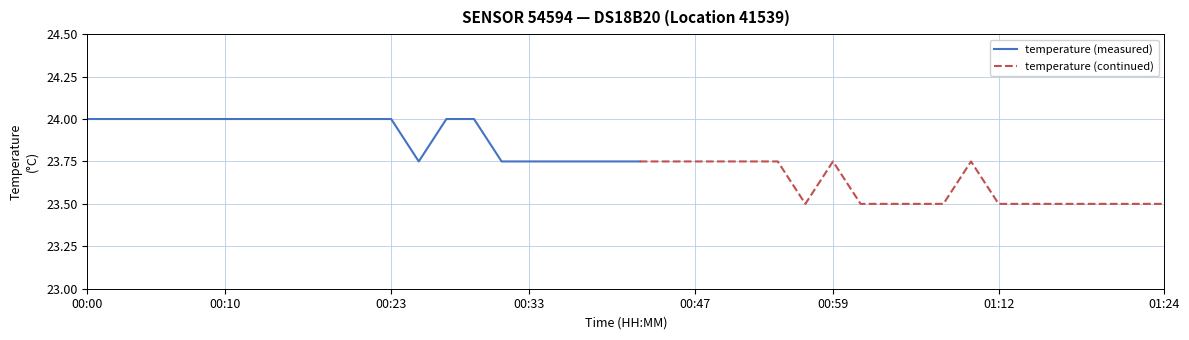

What position from the right is 2023-07-13T00:37:17?

22